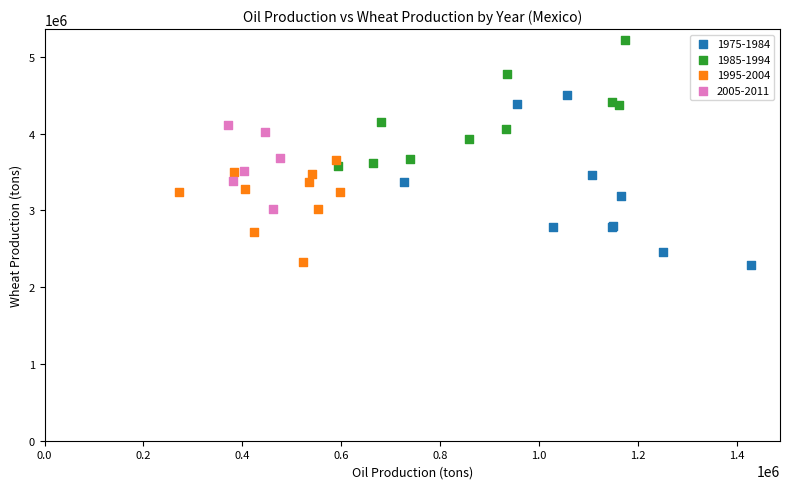

Which series reaches the maximum Y coordinate?

1985-1994